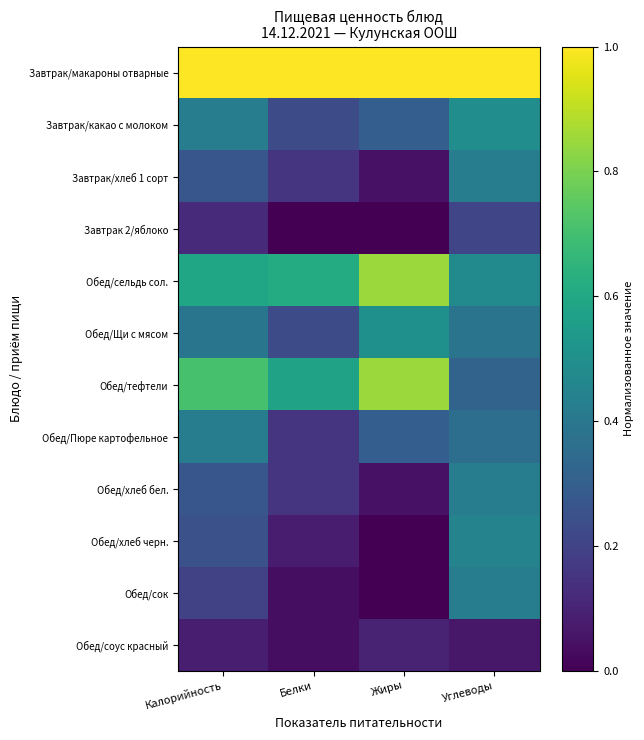

What is the average value of the Обед/хлеб бел. series?

0.2